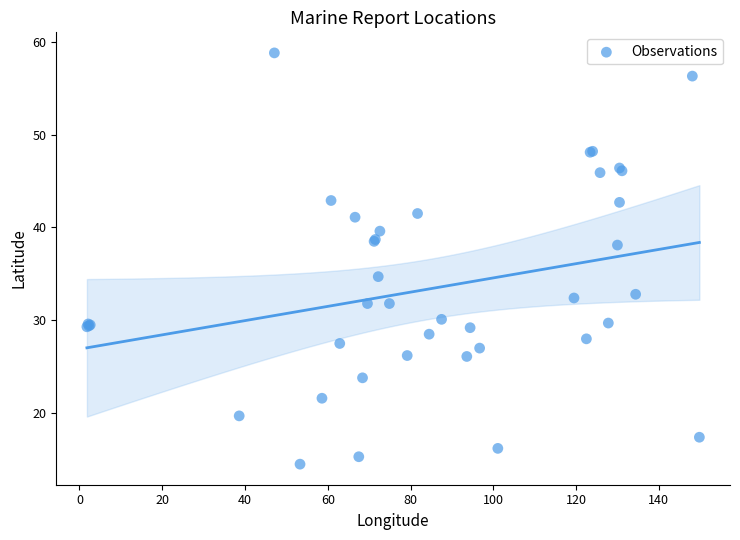

What Y value in the scatter plot is closest to 36?

34.7